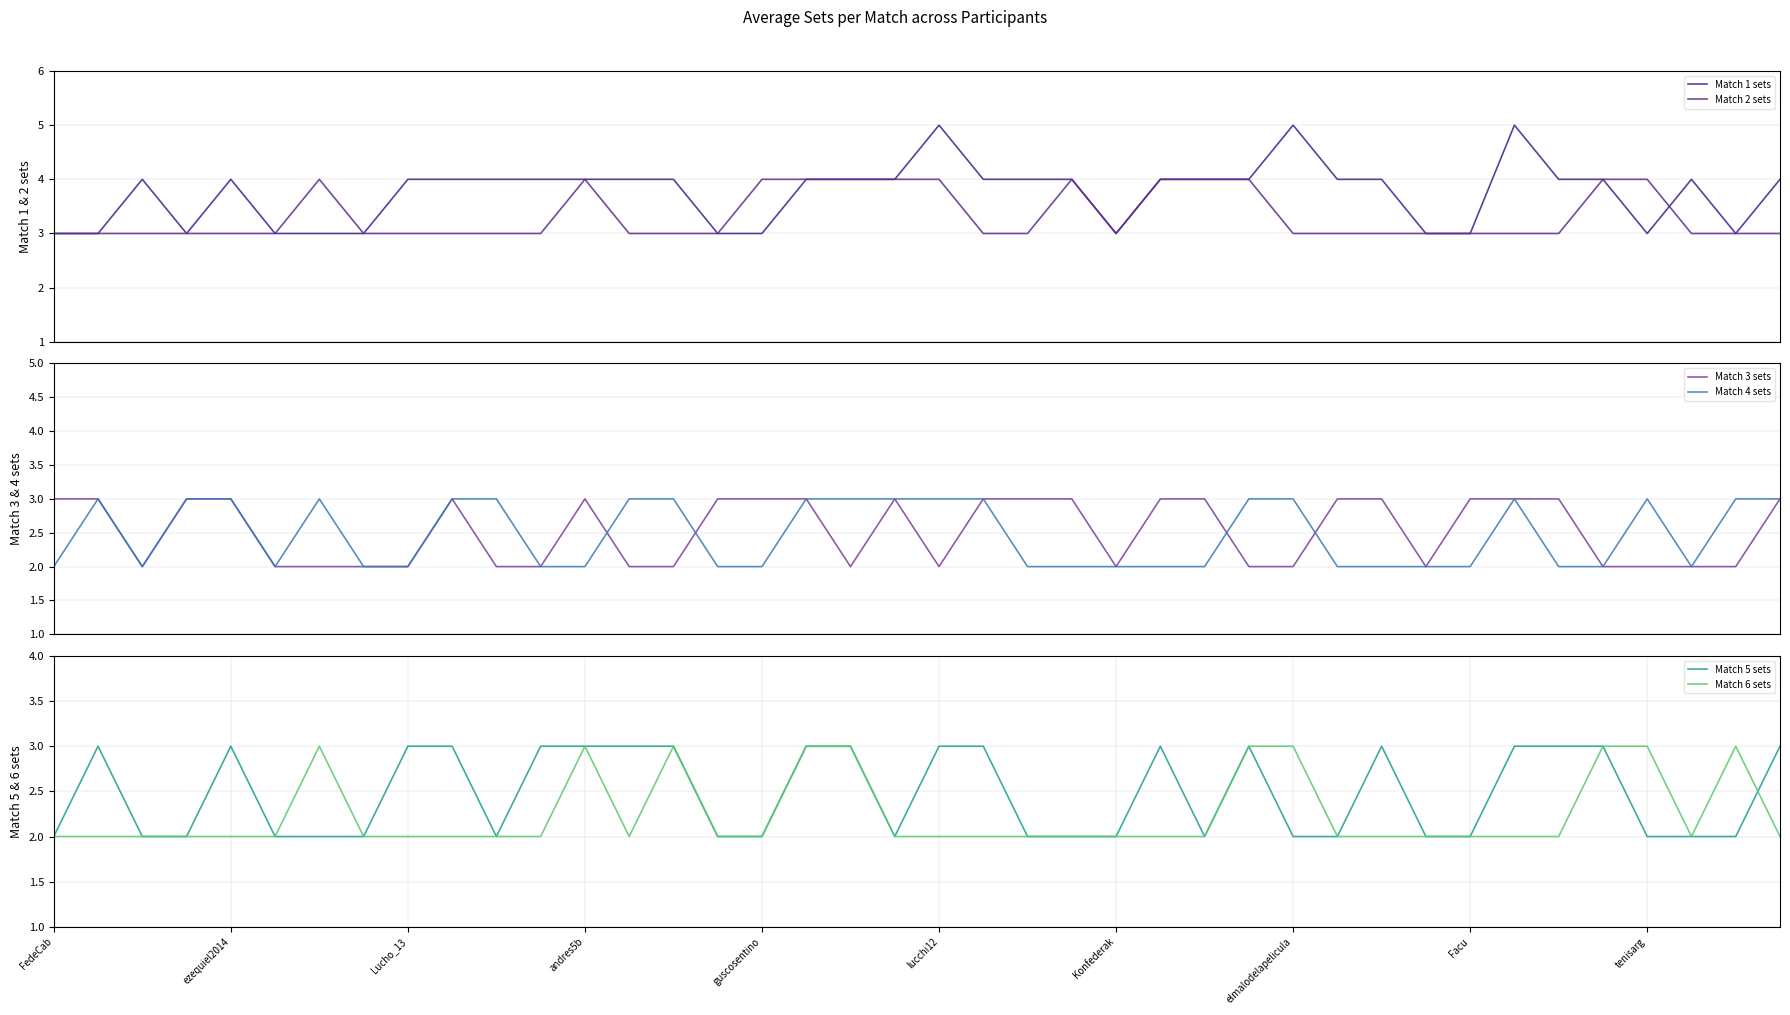

What is the highest value of the Match 4 sets series?

3